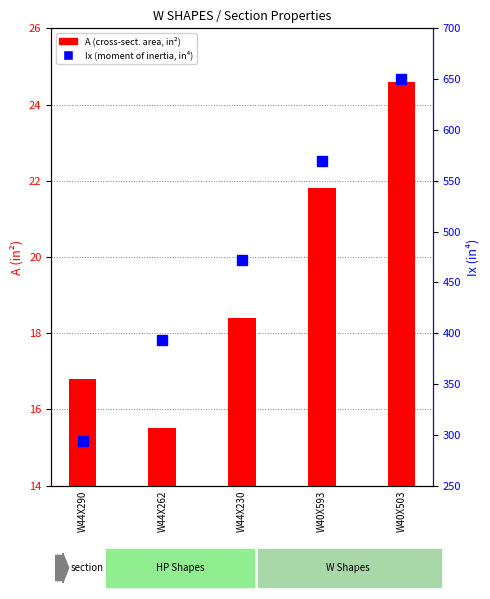

True or false: A (area, in²) has a value of 15.5 at W44X262.

True